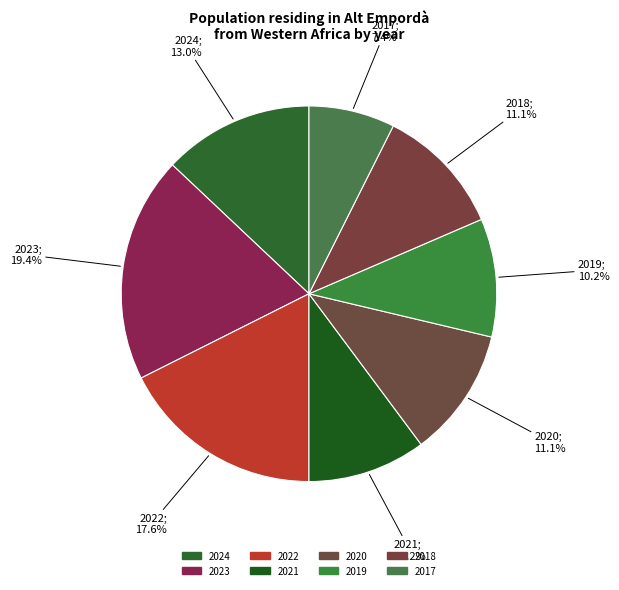

To the nearest percent, what is the difference between the 2024 and 2021 slice percentages?

3%